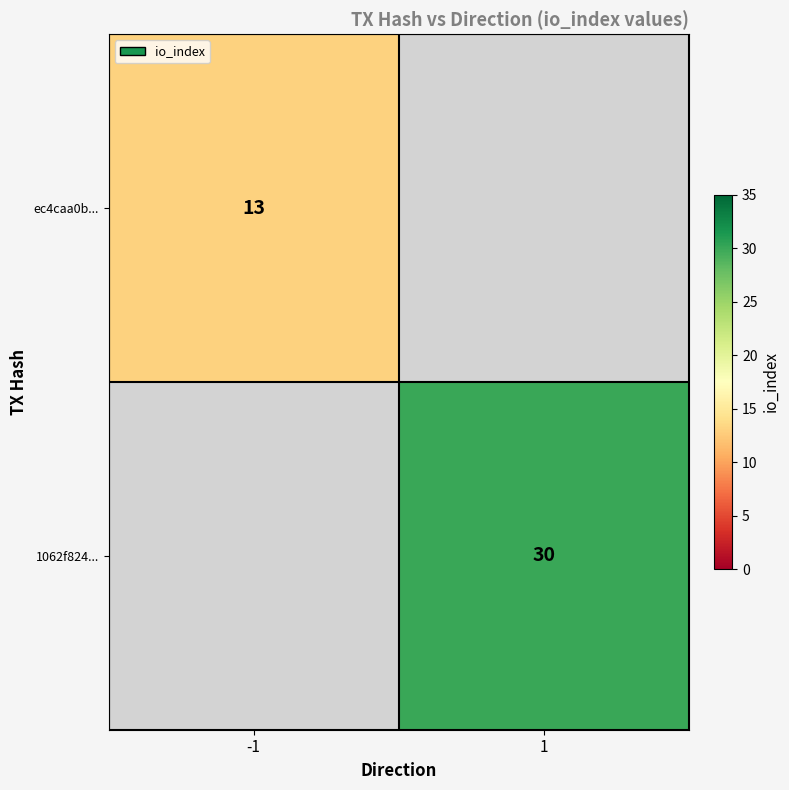

Which label corresponds to the smallest value in the chart?

-1